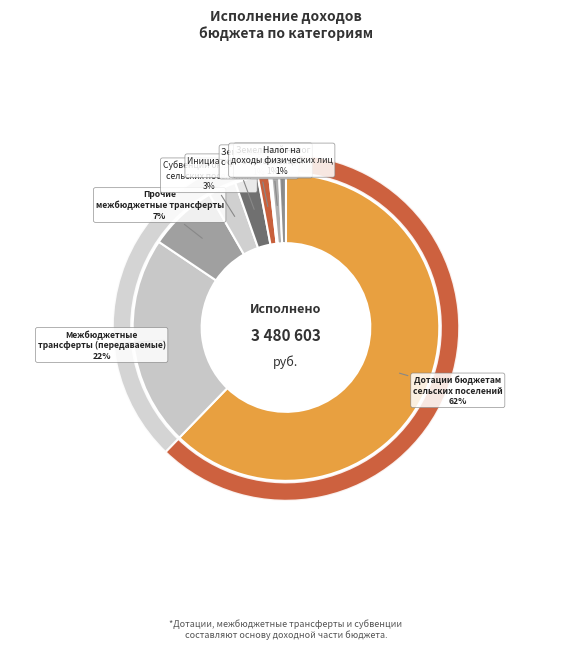

Rank the categories by value from lowest to highest.

Единый сельскохозяйственный налог, Налог на имущество физических лиц, Налог на доходы физических лиц, Земельный налог с организаций, Земельный налог с физических лиц, Инициативные платежи, Субвенции бюджетам сельских поселений, Прочие межбюджетные трансферты, Межбюджетные трансферты (передаваемые), Дотации бюджетам сельских поселений